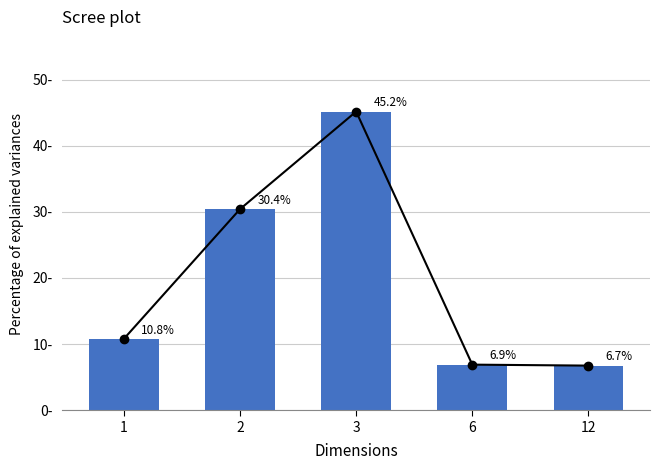

What is the change in value from 2 to 3?

+14.8